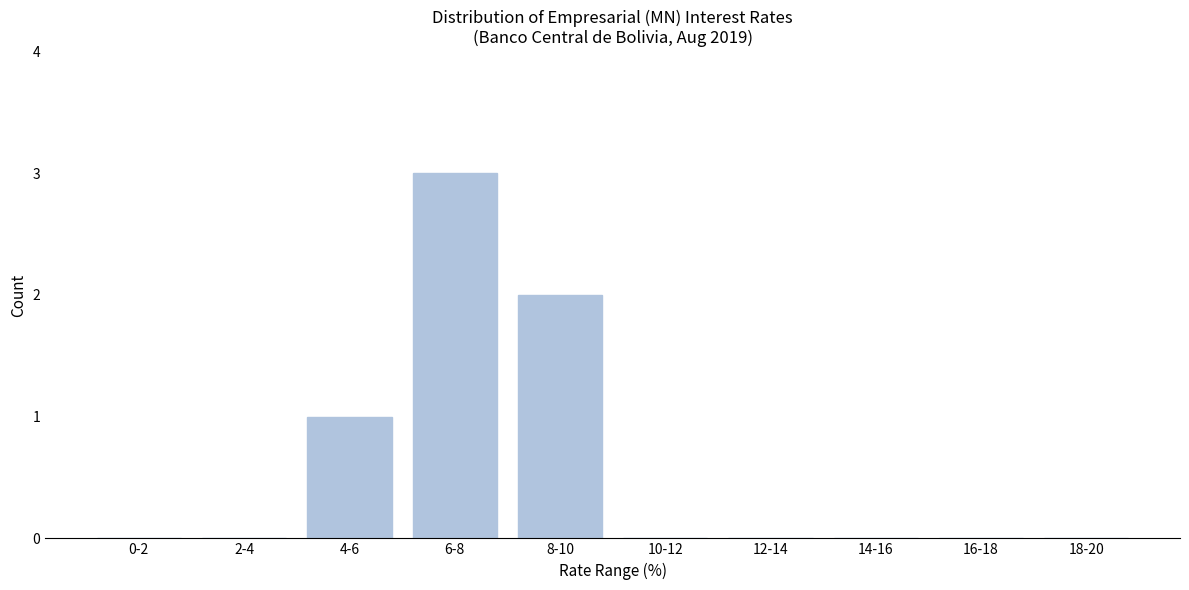

Reading left to right, what are all the values shown in this chart?

0-2=0	2-4=0	4-6=1	6-8=3	8-10=2	10-12=0	12-14=0	14-16=0	16-18=0	18-20=0